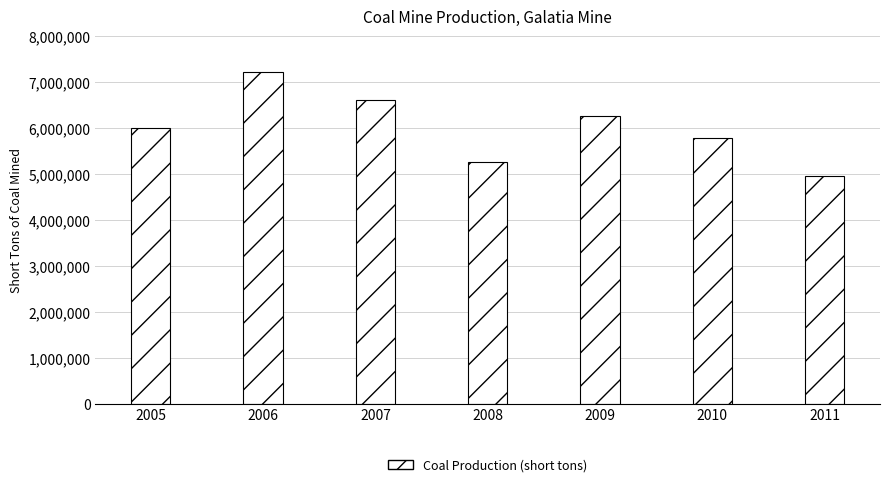

Count the number of data series in this chart.

1